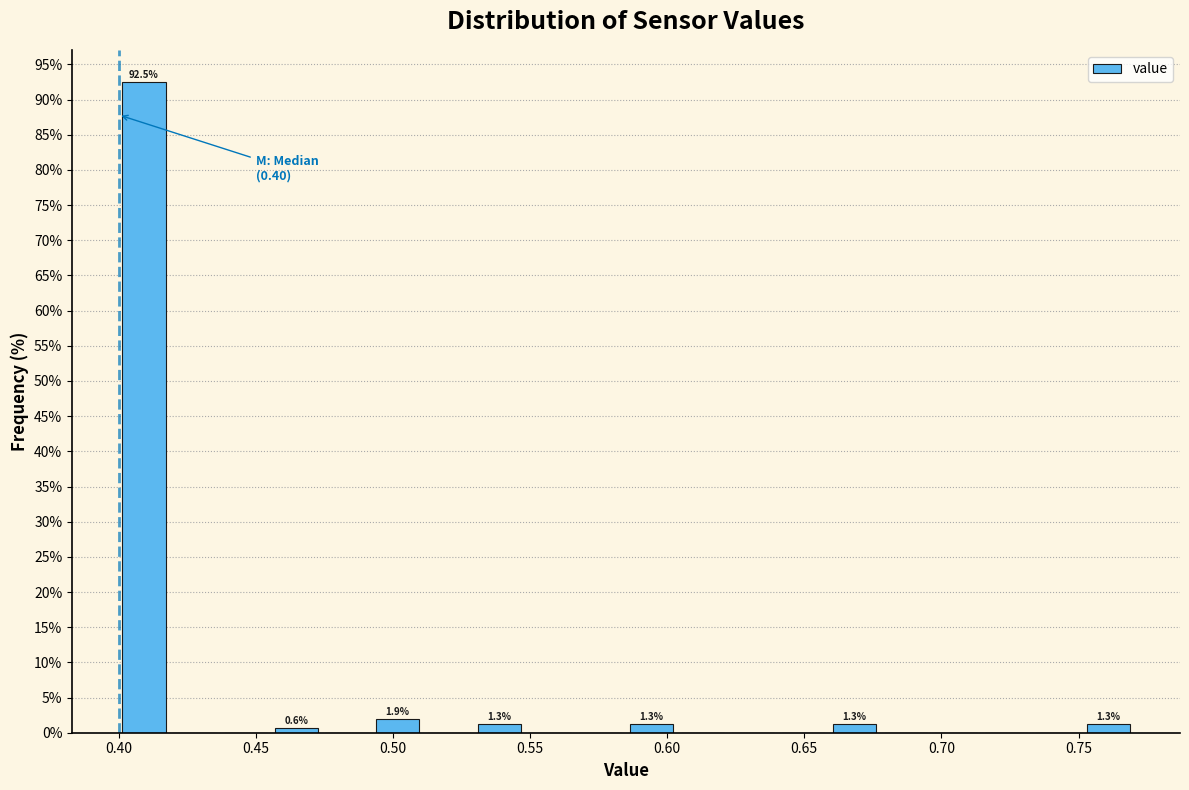

Read against the x-axis, roughly where is the centre of the tallest bar?

0.410